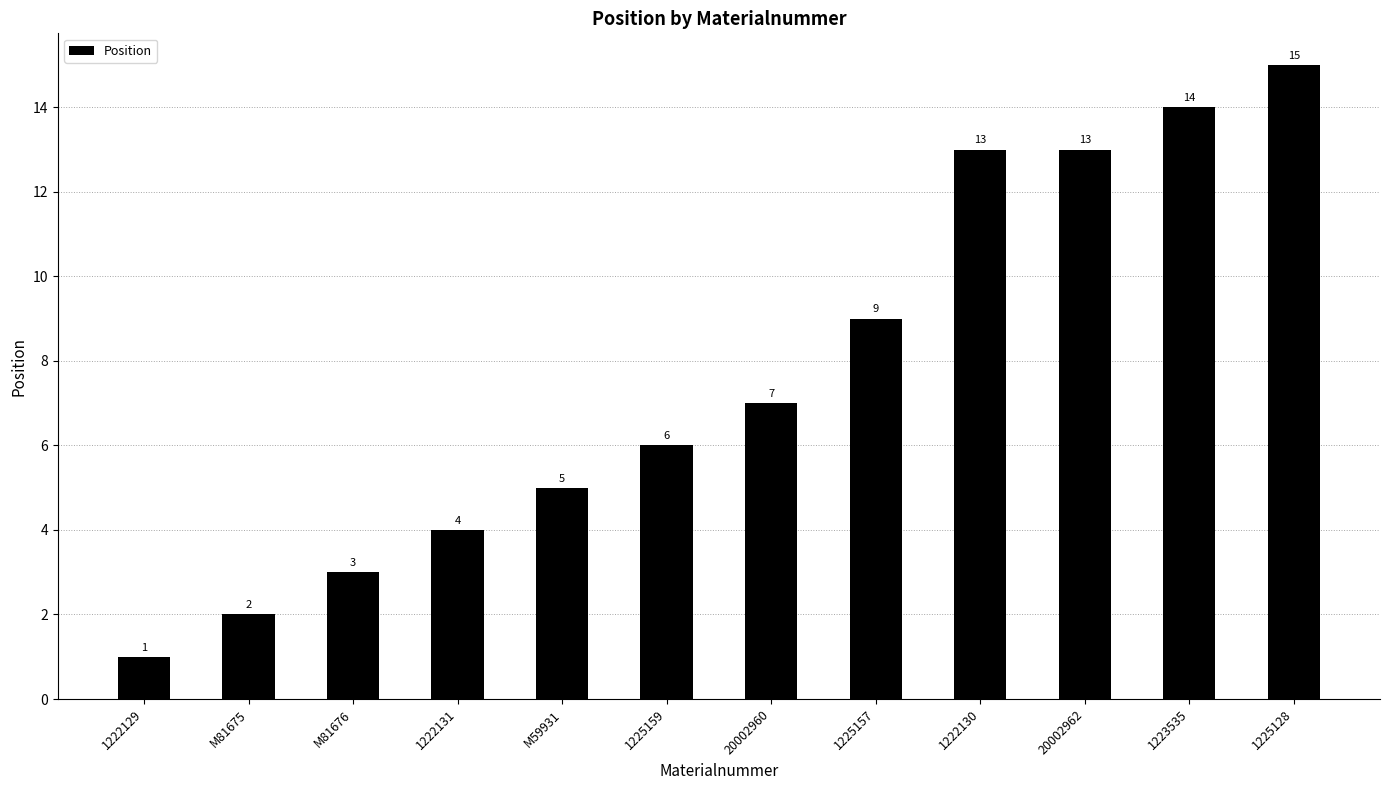

Reading right to left, what are all the values shown in this chart?

1225128=15	1223535=14	20002962=13	1222130=13	1225157=9	20002960=7	1225159=6	M59931=5	1222131=4	M81676=3	M81675=2	1222129=1